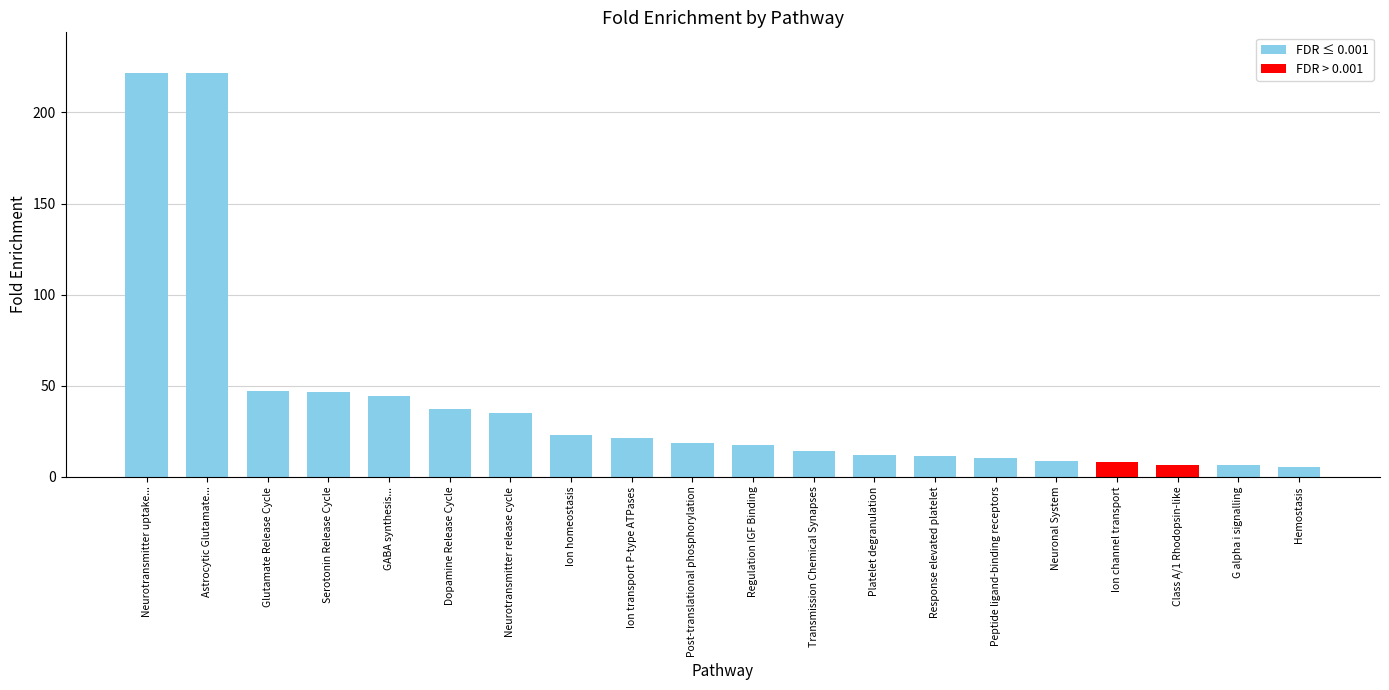

Which has a higher value, Neurotransmitter release cycle or Glutamate Release Cycle?

Glutamate Release Cycle